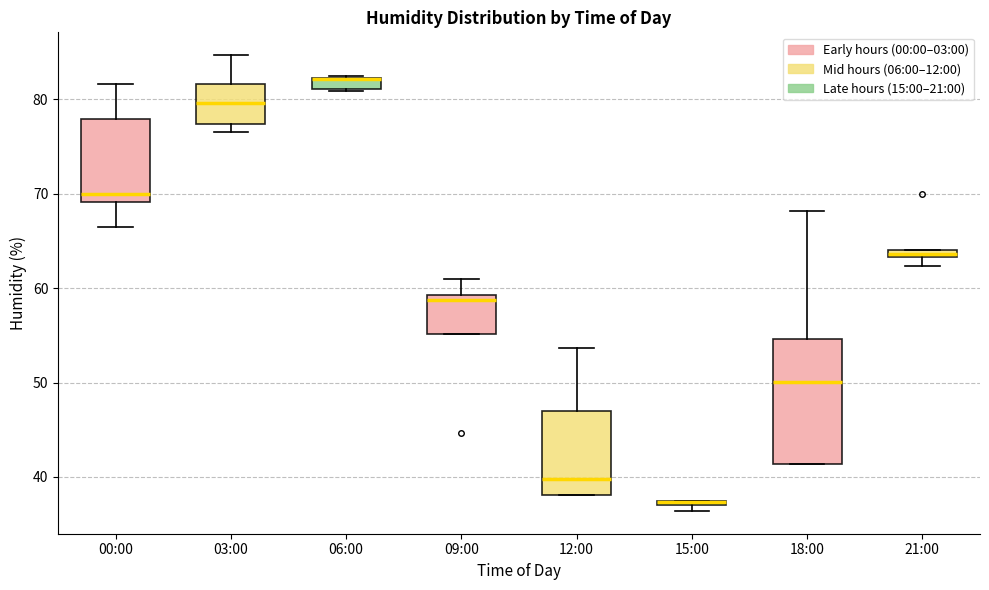

Where is the upper edge of the box for 06:00 on the y-axis? The values are not printed on the chart, so give them approximately, as read against the axis.

82